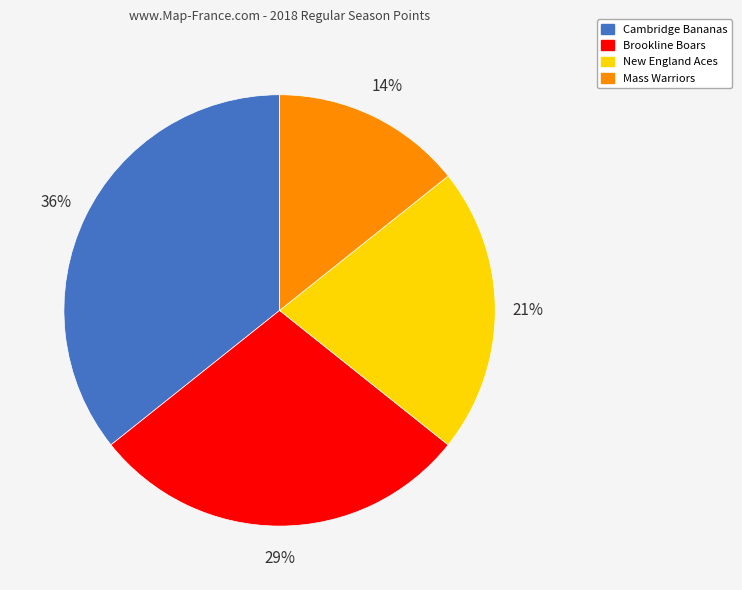

To the nearest percent, what is the average slice percentage?

25%